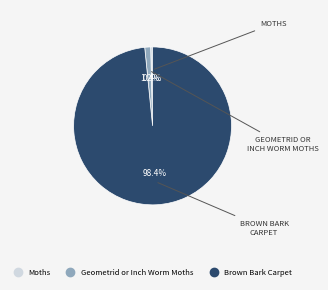

Does any single category account for the majority?

Yes